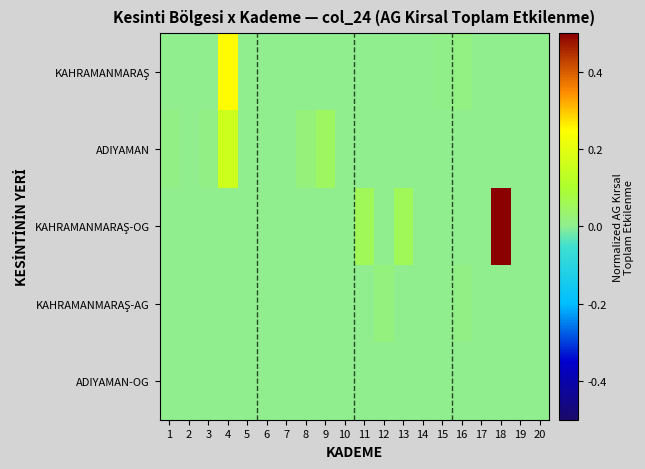

At how many categories does at least one series exceed 0?

14